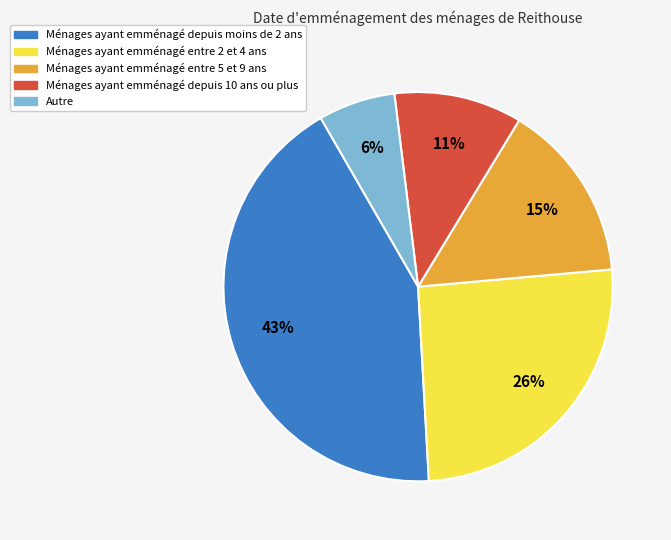

To the nearest percent, what is the average slice percentage?

20%